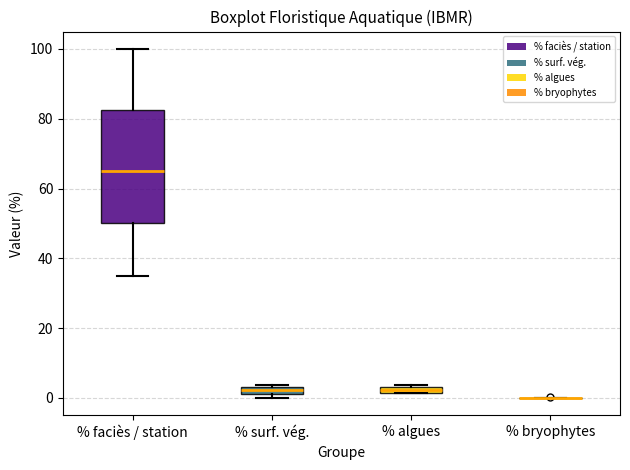

Which box is the tallest, from its lower edge to its upper edge?

% faciès / station